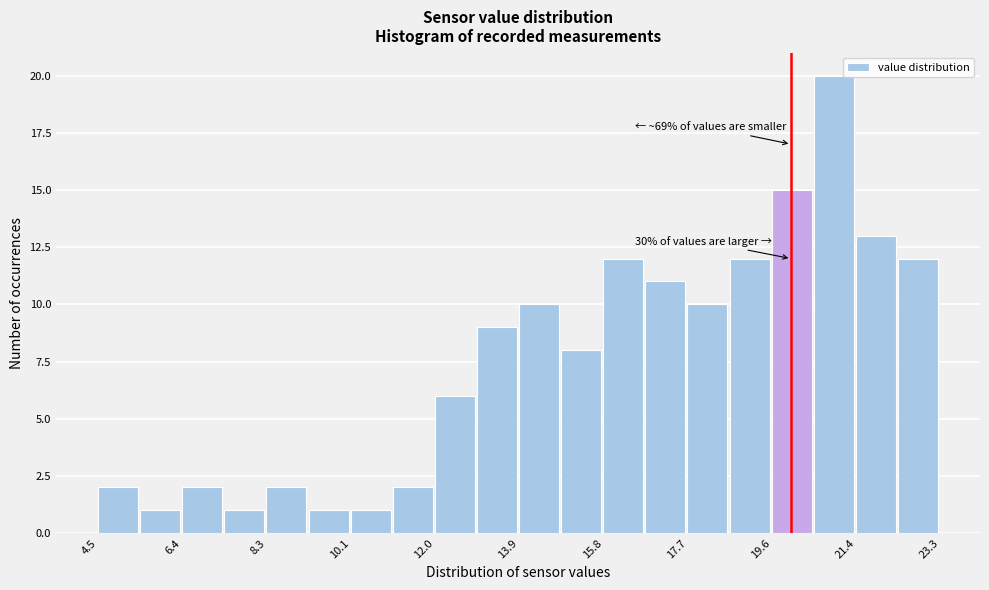

Over which range of the x-axis is the bar tallest?

20.6 to 21.4